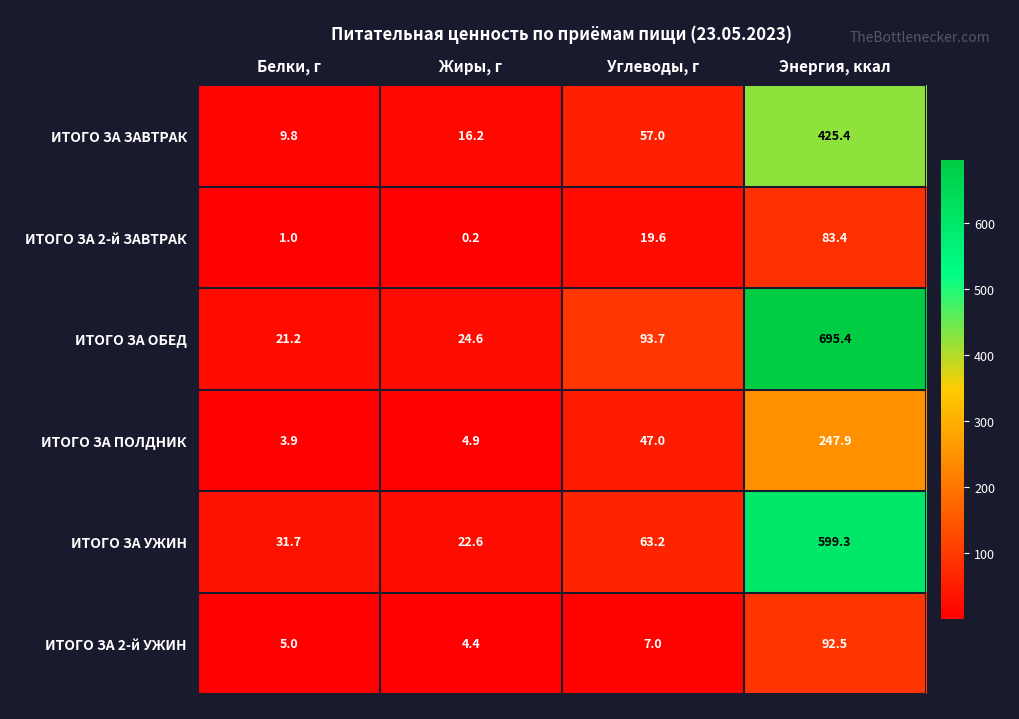

At which label is ИТОГО ЗА ПОЛДНИК closest to 125?

Углеводы, г